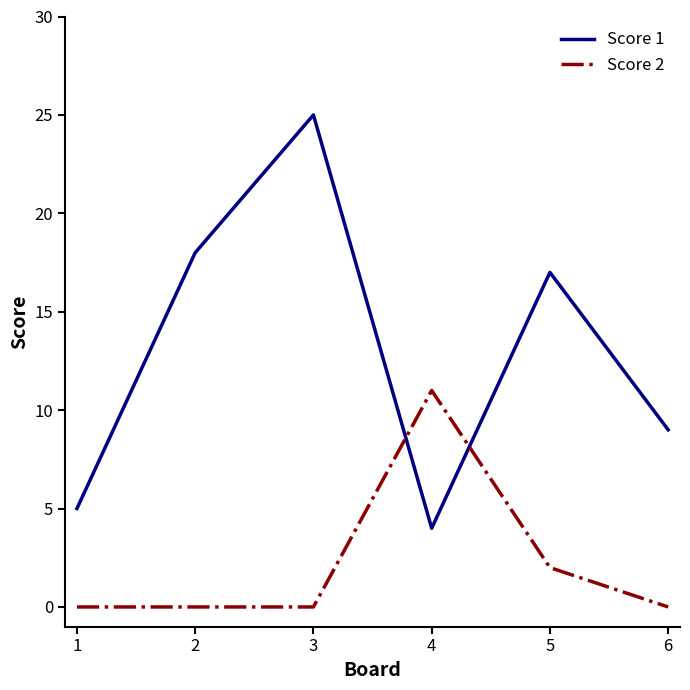

How many Score 2 values are between 0 and 2?

5